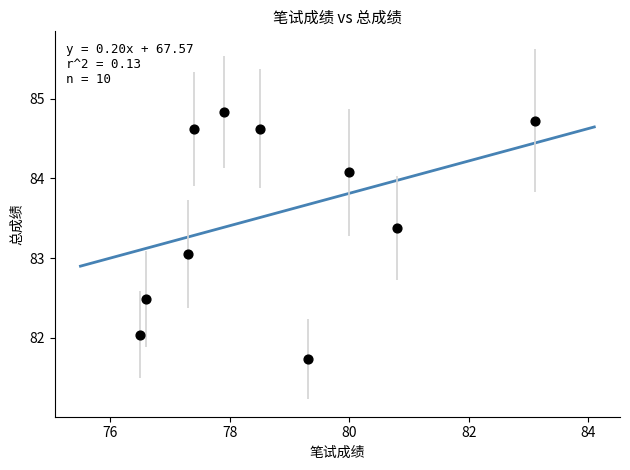

What Y value in the scatter plot is closest to 83?

83.1